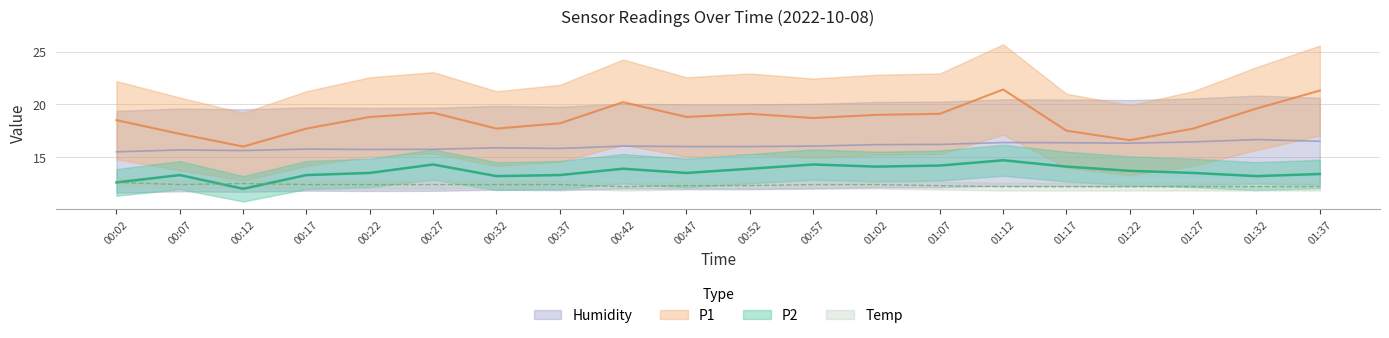

True or false: P1 has a value of 28.1 at 01:32.

False